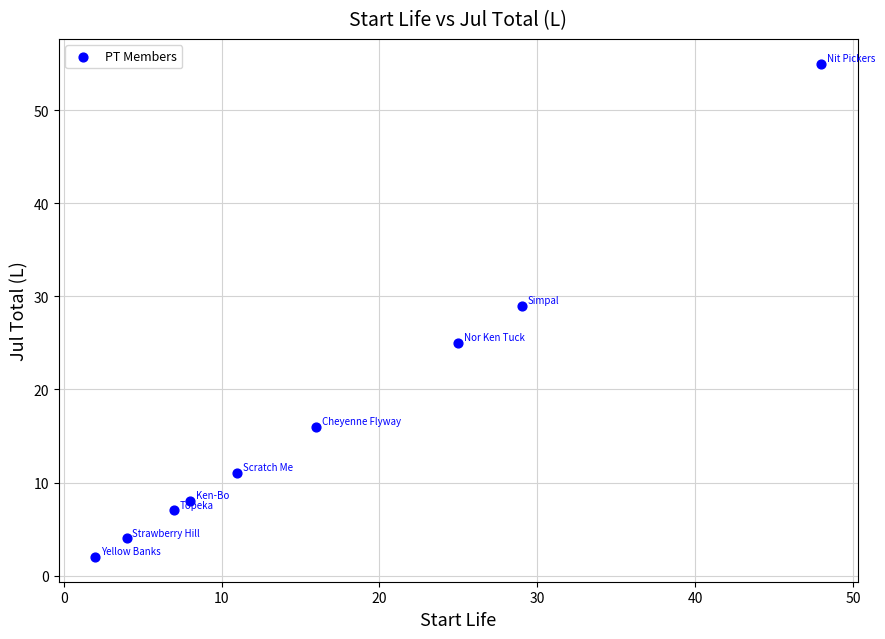

What Y value in the scatter plot is closest to 28?

29